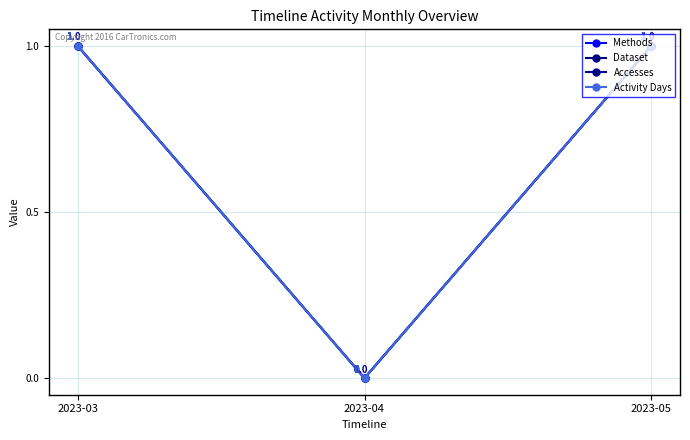

List the labels in order of Accesses value, smallest first.

2023-04, 2023-03, 2023-05